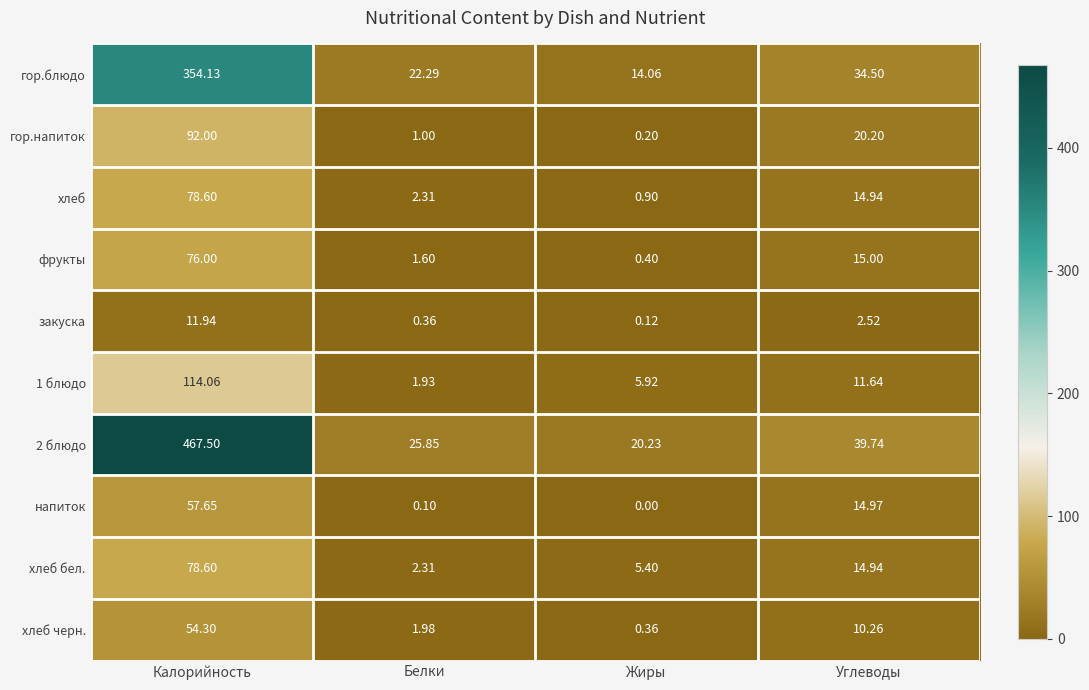

At how many categories does at least one series exceed 119?

1